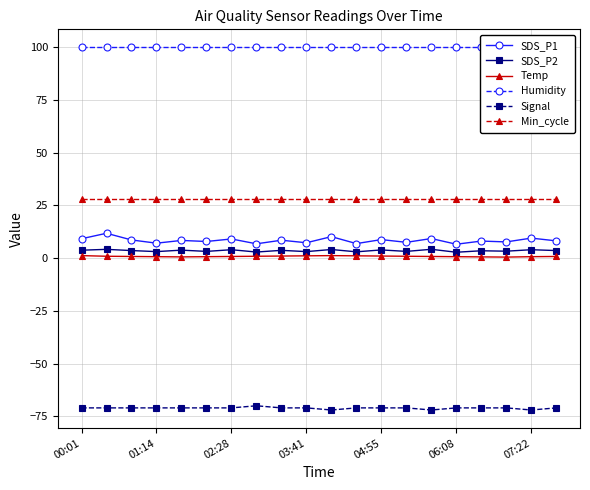

Is it true that Min_cycle equals 28.0 at 06:08?

True